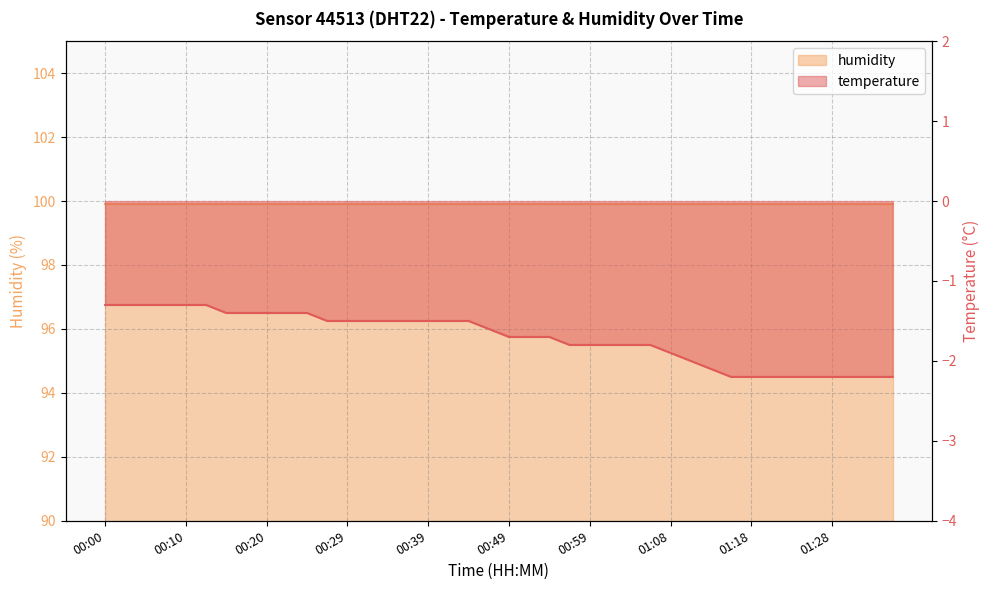

What is the smallest value displayed?

-2.2